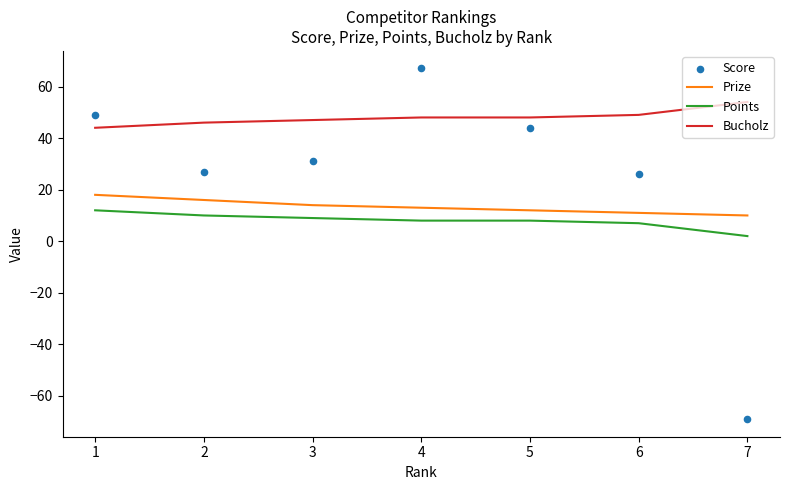

Which series reaches the minimum Y coordinate?

Score